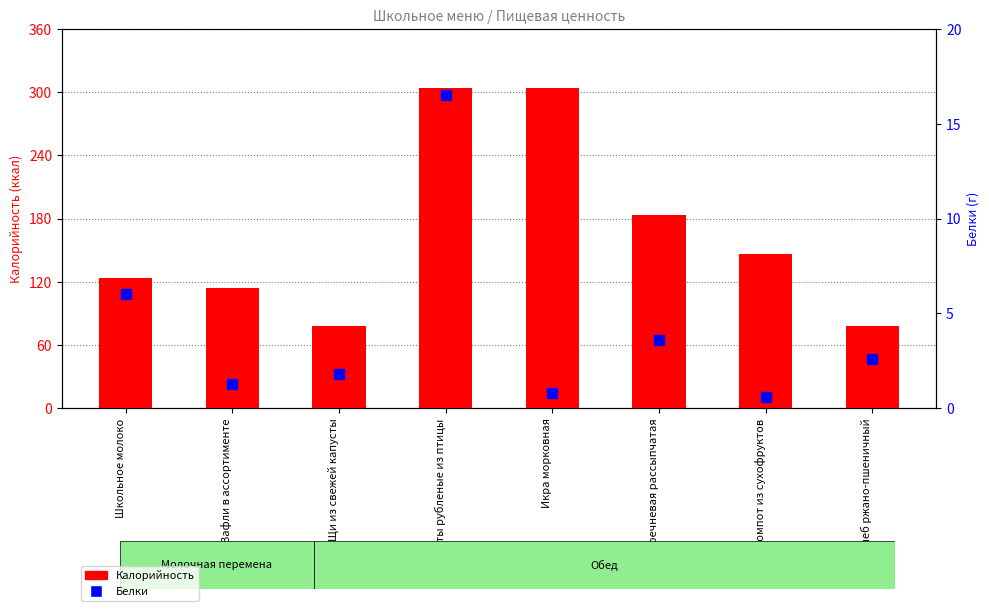

Is the value of Калорийность at Каша гречневая рассыпчатая greater than the value of Белки at Хлеб ржано-пшеничный?

Yes